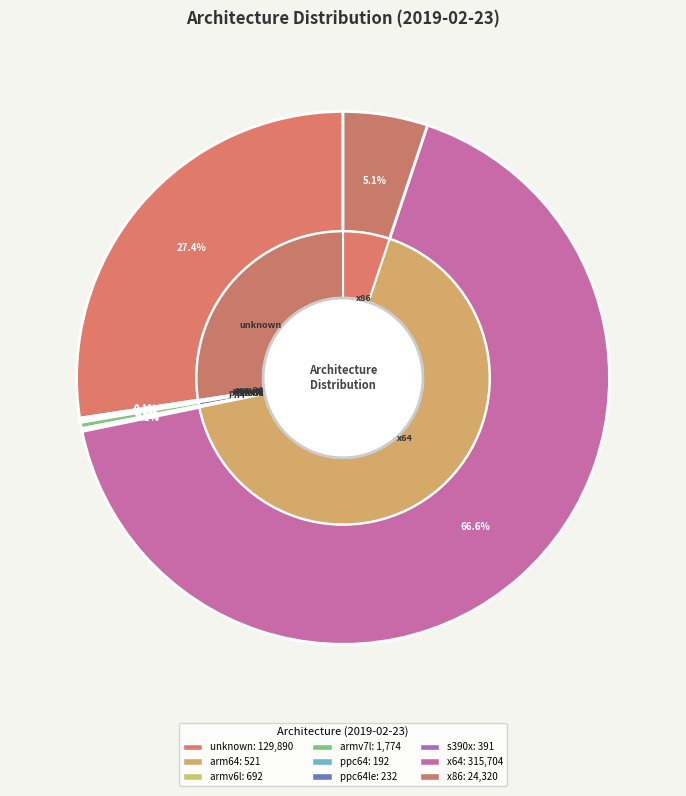

Rank the categories by value from highest to lowest.

x64, unknown, x86, armv7l, armv6l, arm64, s390x, ppc64le, ppc64